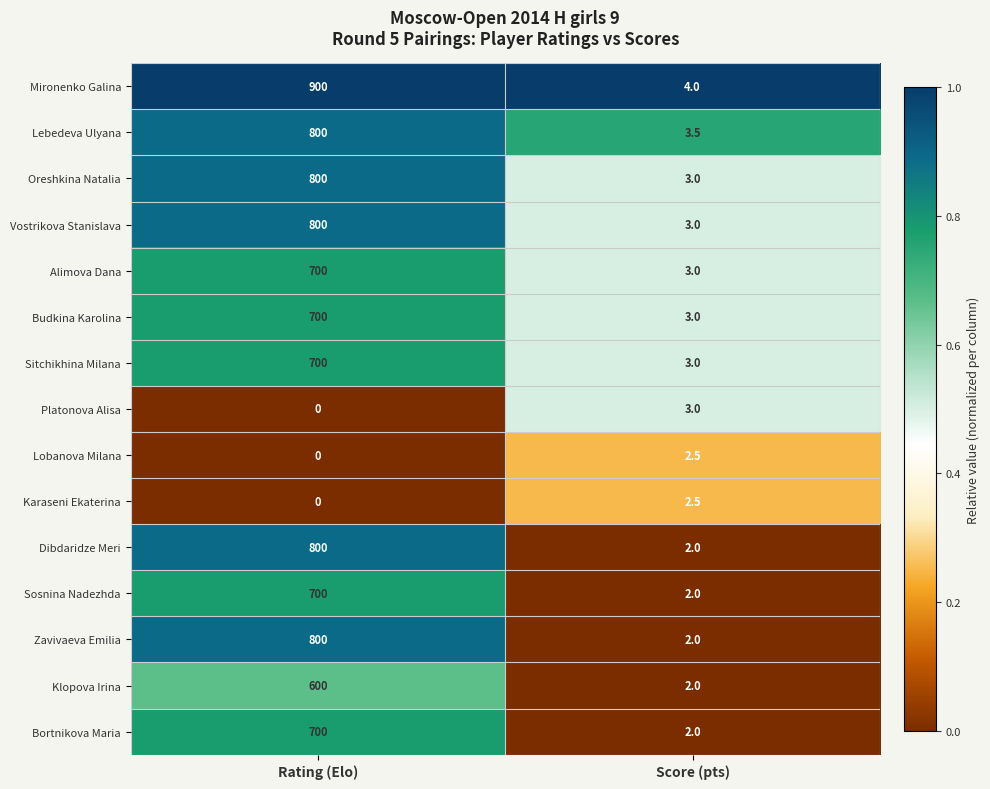

At which category is the sum across all series the highest?

Rating (Elo)